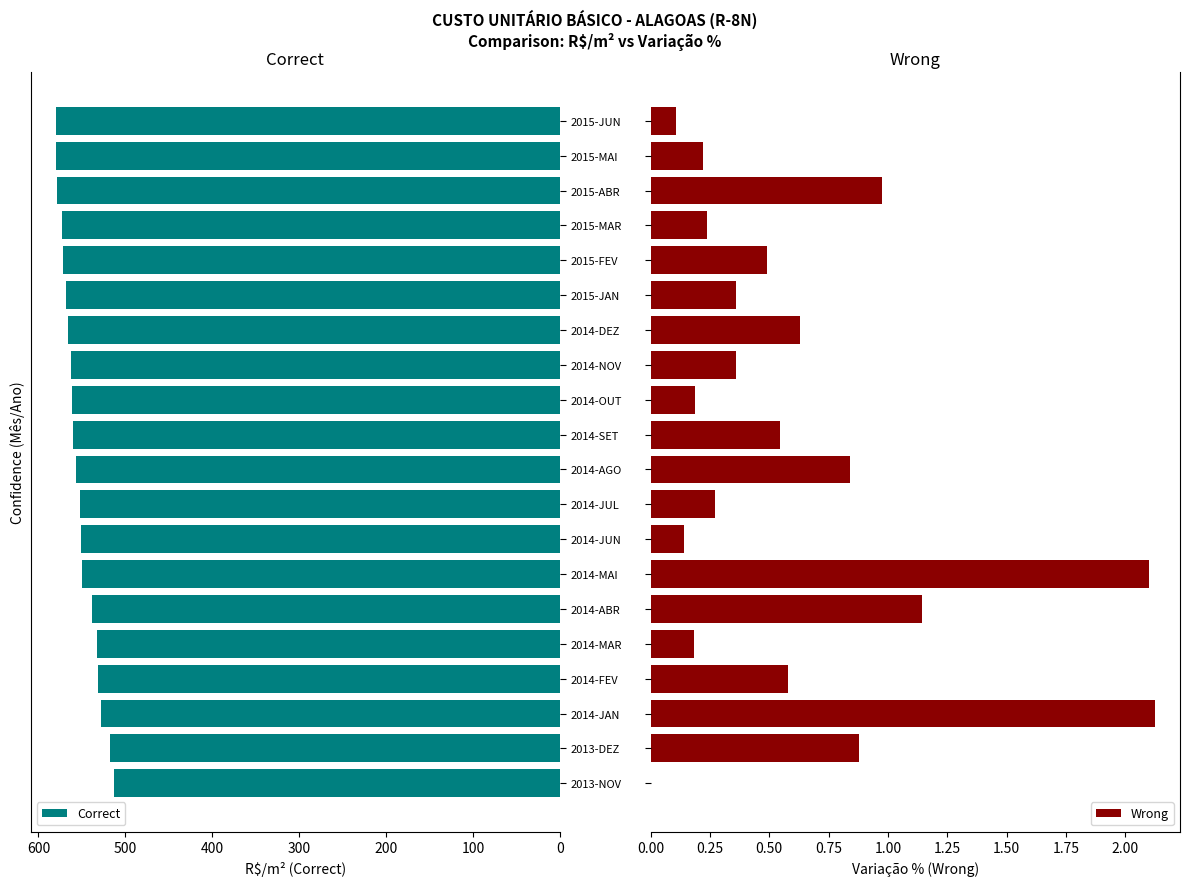

Is it true that Correct equals 872.9 at 2015-JUN?

False